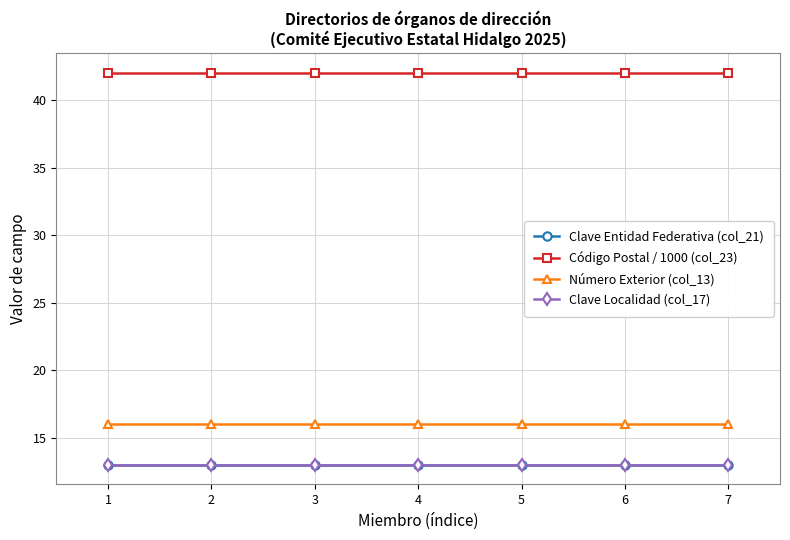

Does the chart display data point markers on the line(s)?

Yes